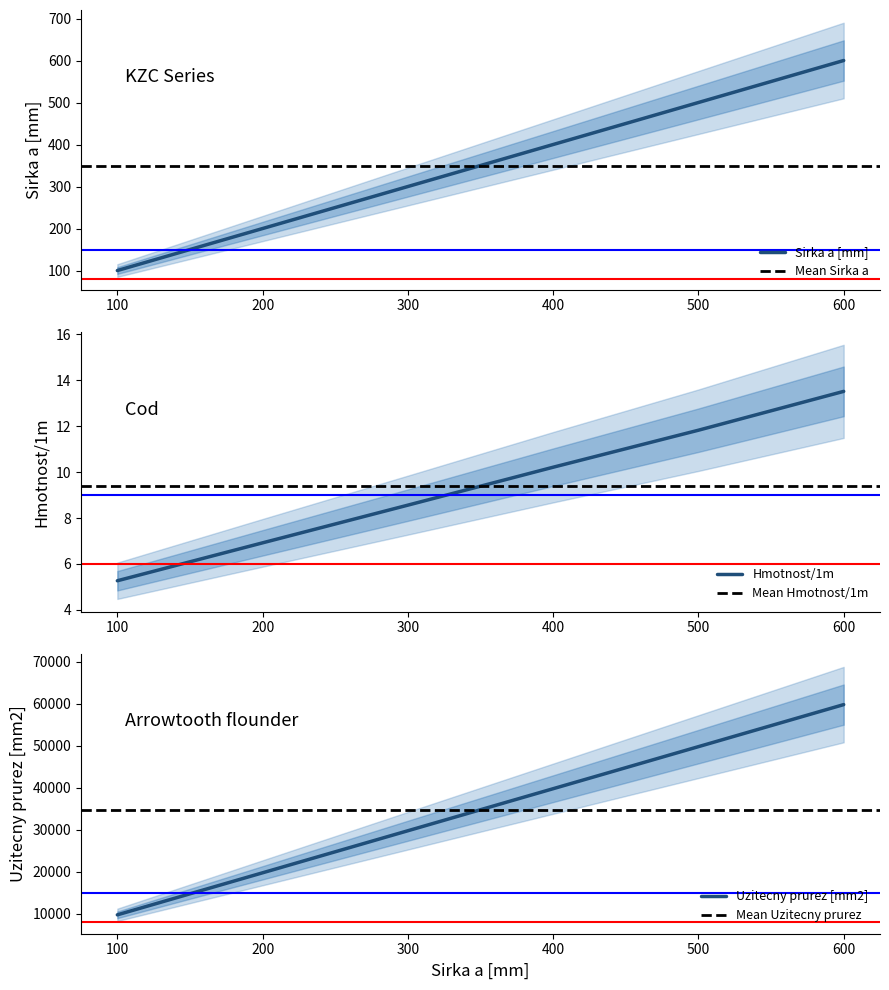

Where does the Hmotnost/1m series first go above 10?

400